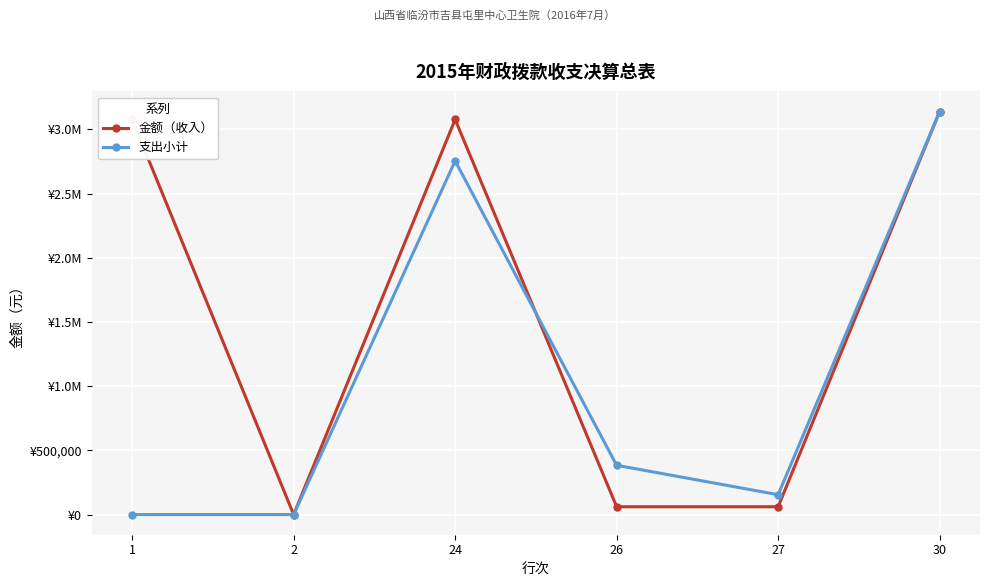

Is this an area chart (filled region under the line)?

No